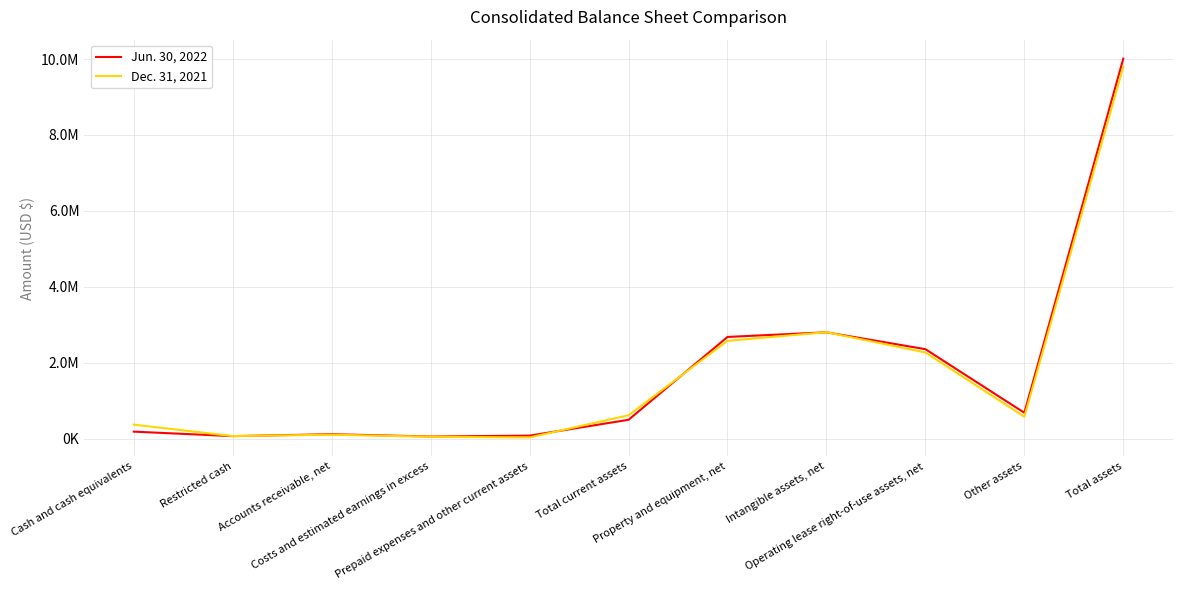

How many intersections are there between Dec. 31, 2021 and Jun. 30, 2022?

5